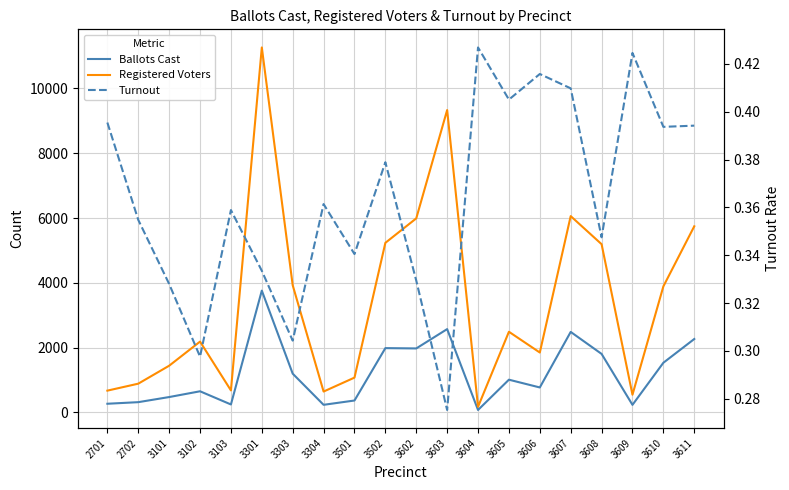

What is the lowest value of the Ballots Cast series?

73.0